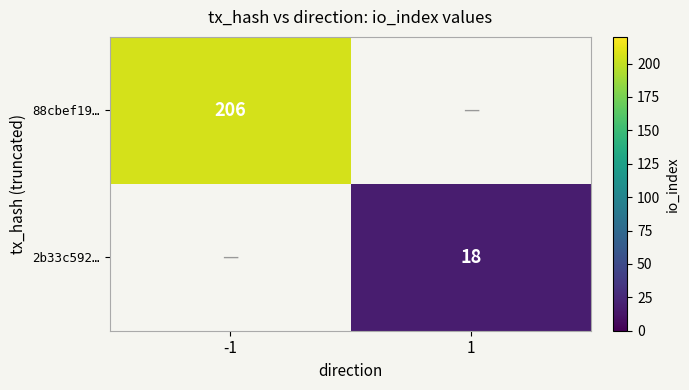

At how many categories does at least one series exceed 150?

1